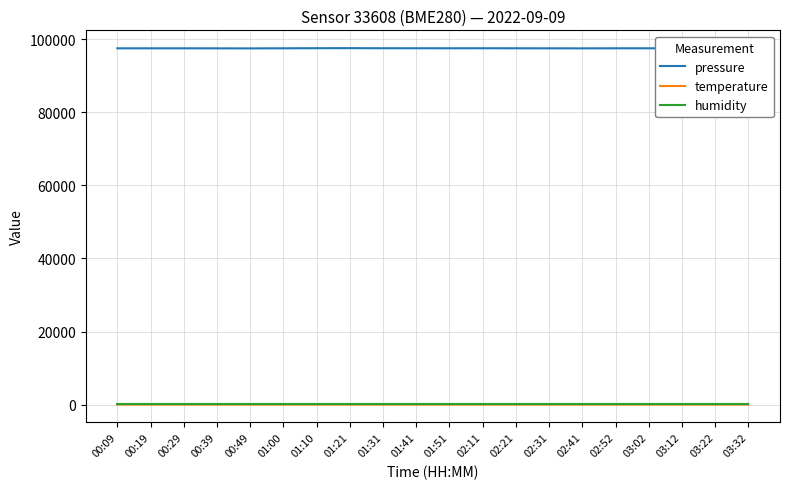

What is the lowest value of the pressure series?

97497.5